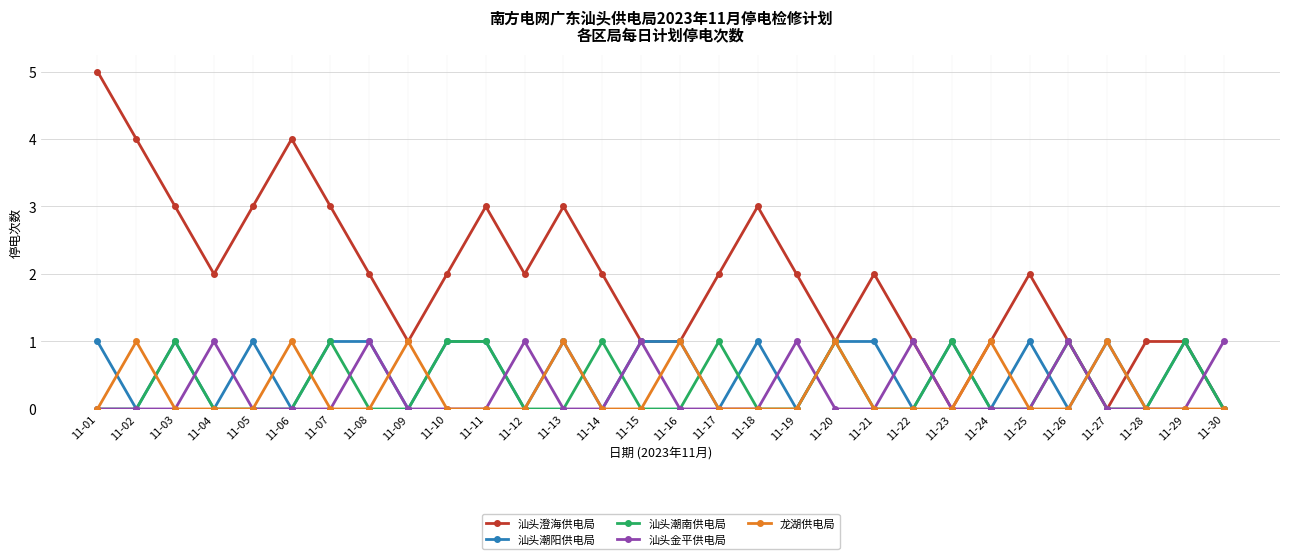

True or false: 汕头潮阳供电局 and 汕头澄海供电局 cross at least once.

True